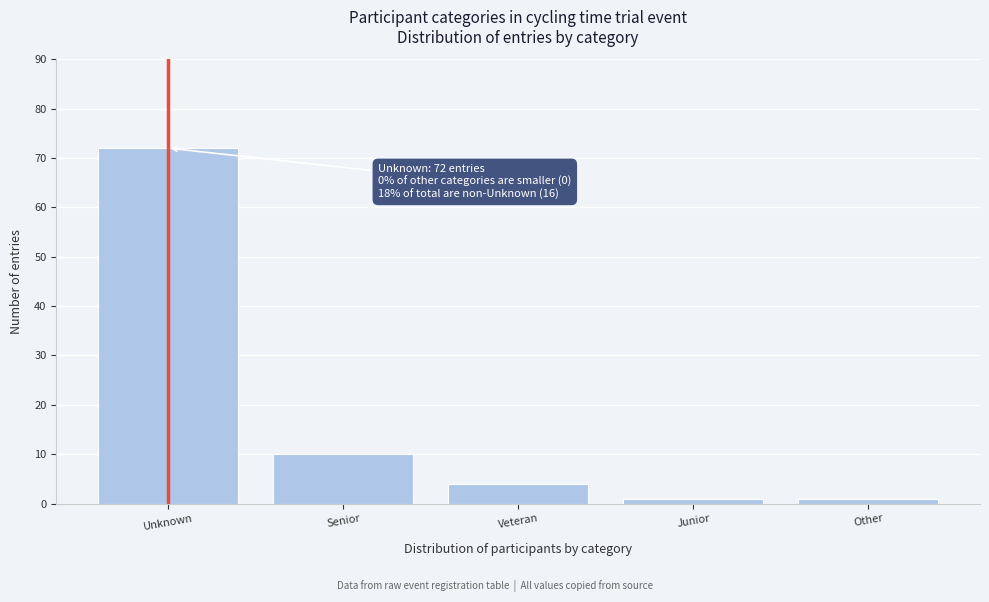

Reading left to right, what are all the values shown in this chart?

Unknown=72	Senior=10	Veteran=4	Junior=1	Other=1